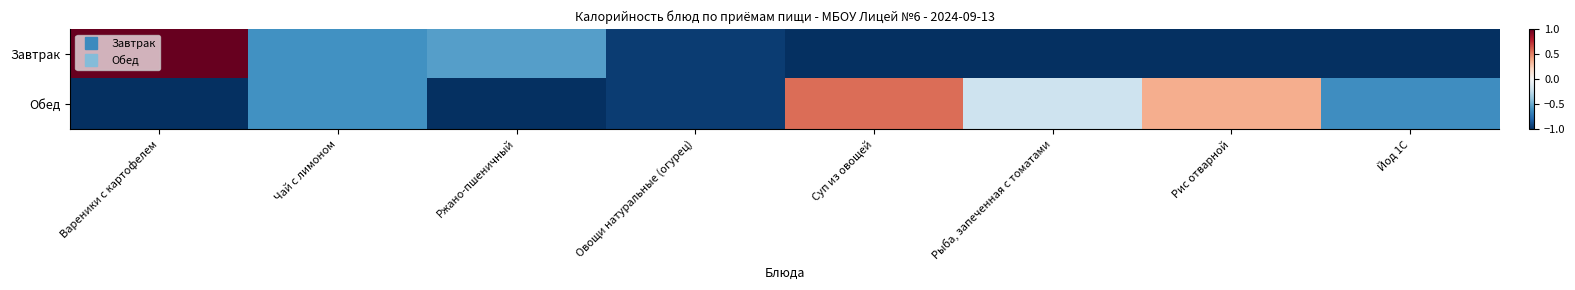

What is the spread (max minus min) of values at Рыба, запеченная с томатами?

0.8